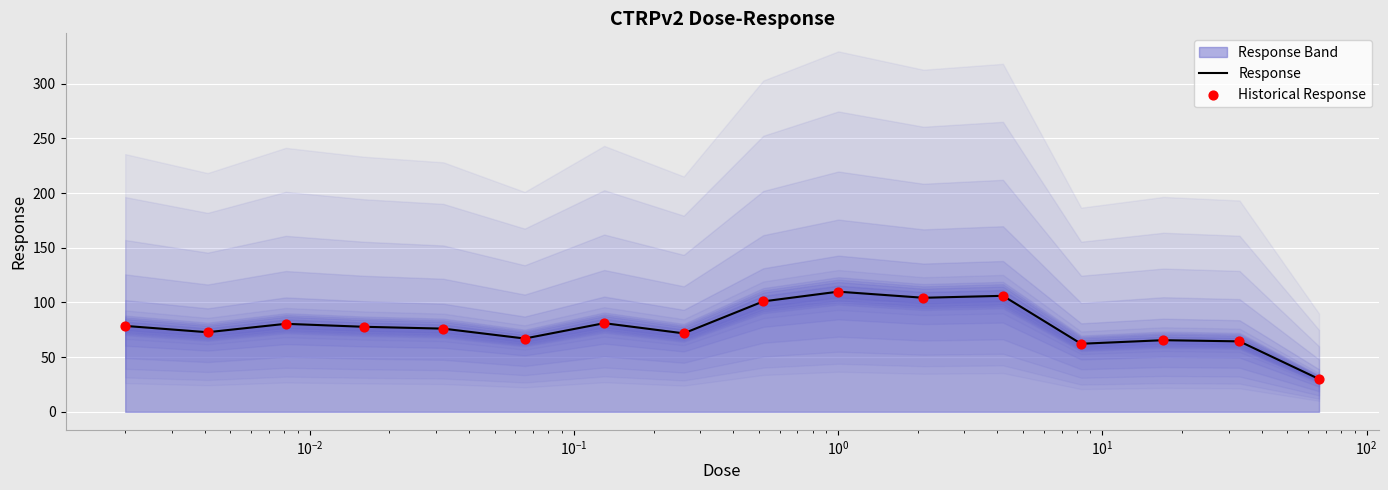

Which series contains the lowest Y value?

Response